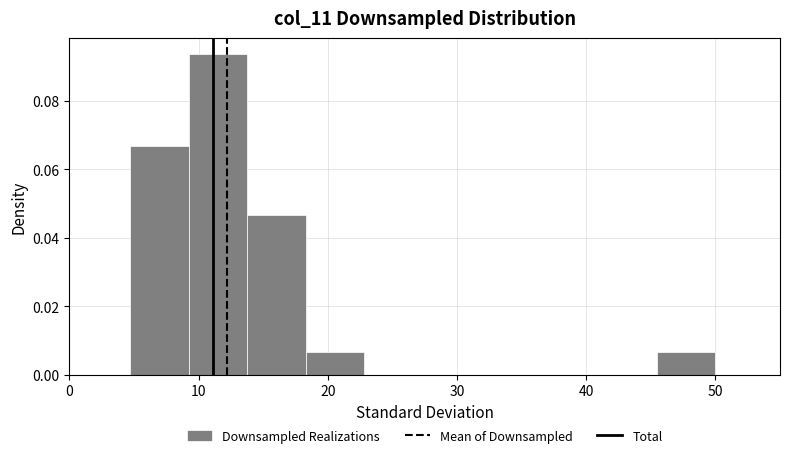

Over which range of the x-axis is the bar tallest?

9 to 14